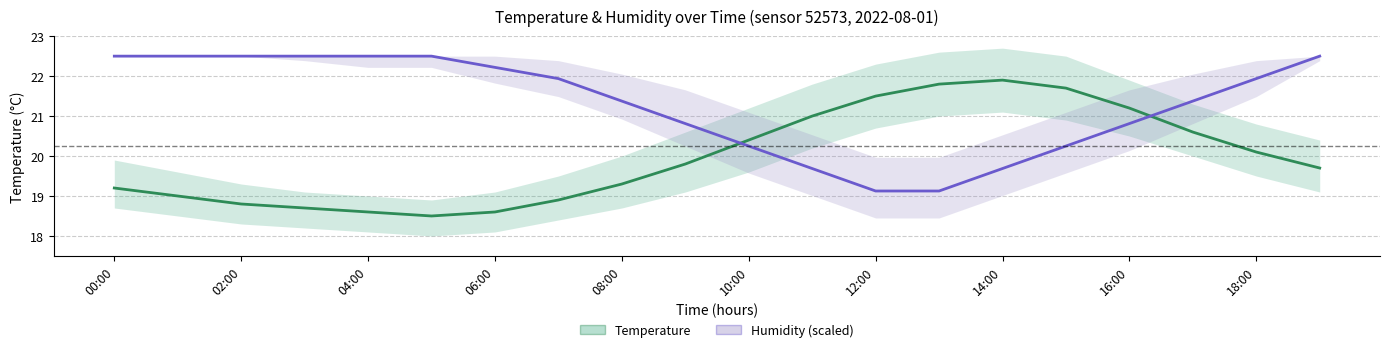

The value of temperature at 17 is 32.5. True or false?

False